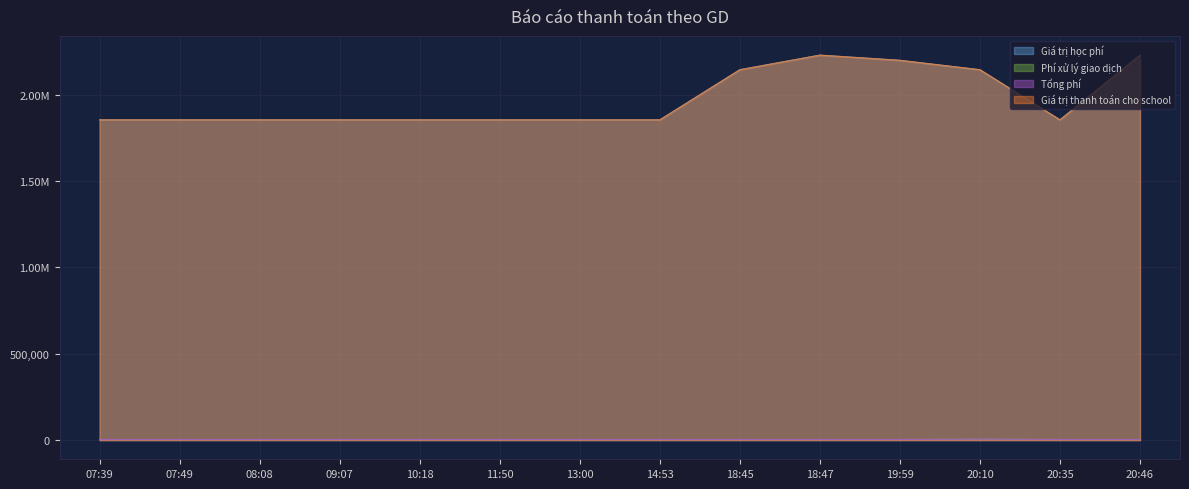

What is the approximate value of Giá trị thanh toán cho school at 20:46, to the nearest 100?

2230000